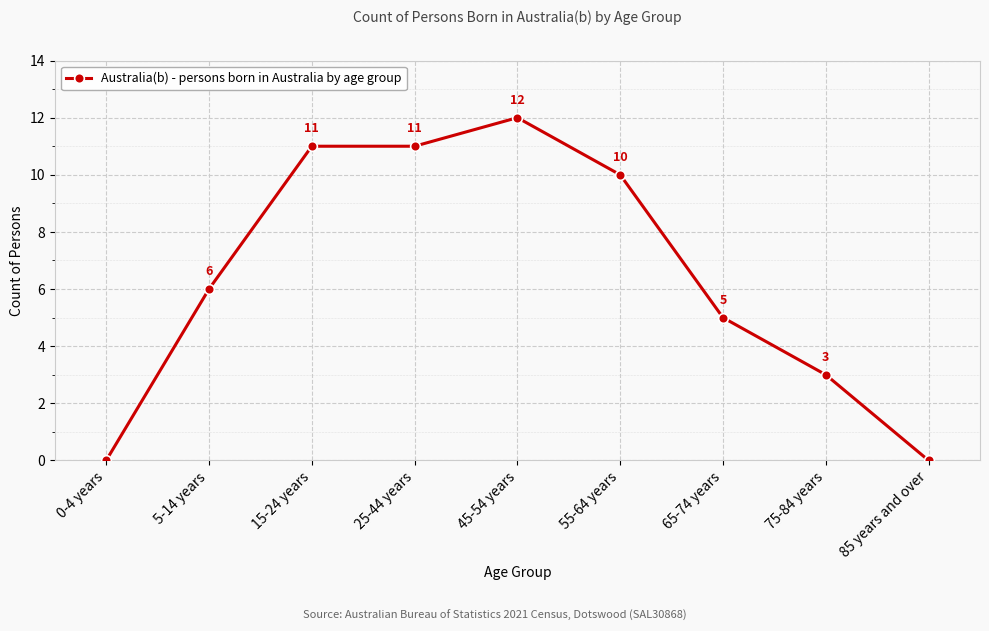

How many data points does each series have?

9